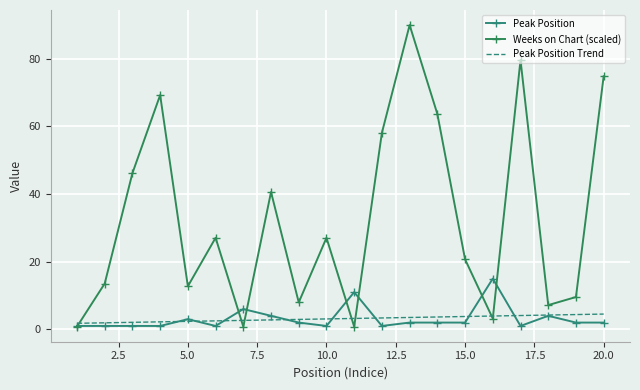

Reading left to right, what are all the values shown in this chart?

Peak Position: 1.0	1.0	1.0	1.0	3.0	1.0	6.0	4.0	2.0	1.0	11.0	1.0	2.0	2.0	2.0	15.0	1.0	4.0	2.0	2.0
Weeks on Chart (scaled): 0.8	13.5	46.2	69.3	12.7	27.1	0.8	40.6	8.0	27.1	0.8	58.1	90.0	63.7	20.7	3.2	79.6	7.2	9.6	74.9
Peak Position Trend: 1.8	1.9	2.1	2.2	2.4	2.5	2.6	2.8	2.9	3.1	3.2	3.4	3.5	3.7	3.8	3.9	4.1	4.2	4.4	4.5